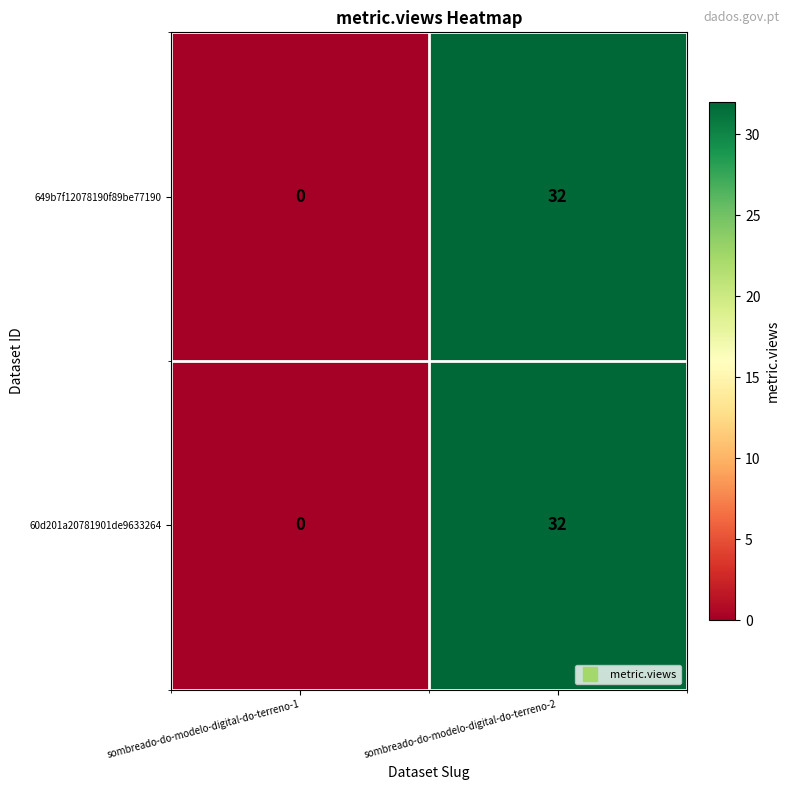

How many data points does each series have?

2